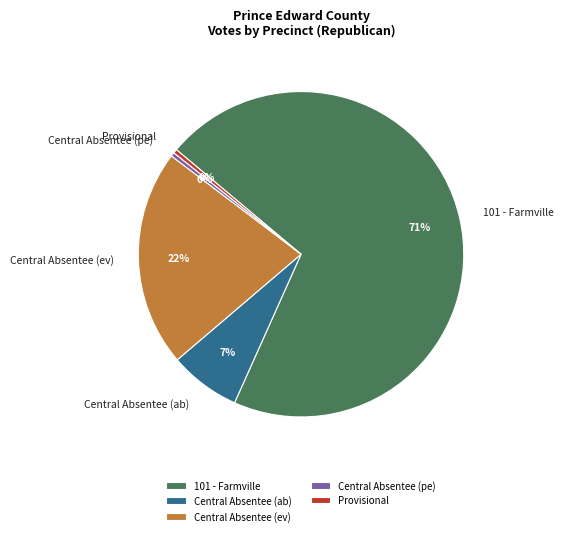

Which has a higher value, Central Absentee (pe) or 101 - Farmville?

101 - Farmville